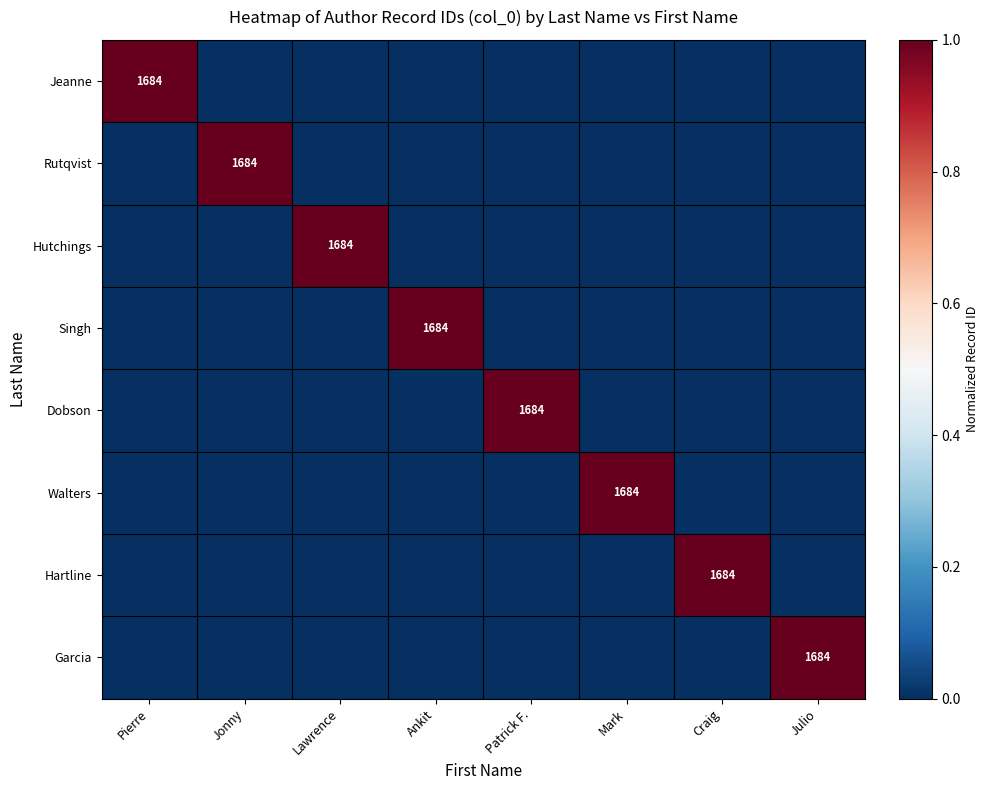

The Walters series shows 2303 at Mark. True or false?

False